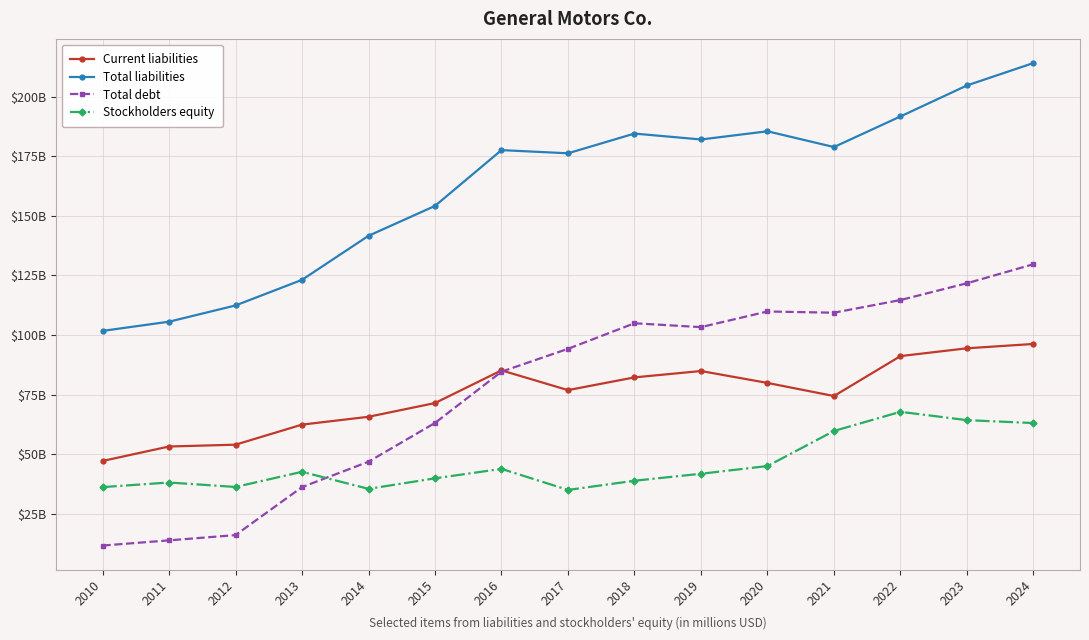

Where does the Current liabilities series first go above 76890?

2016